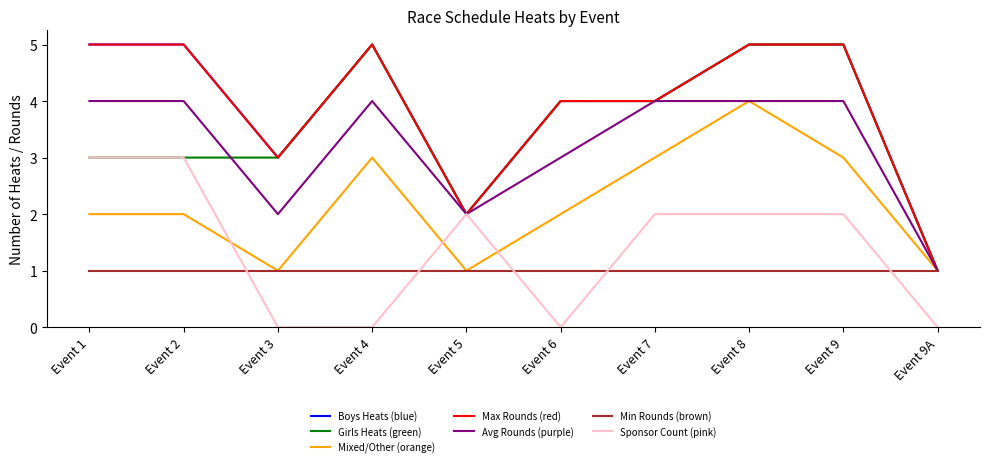

Between Event 2 and Event 5, which series saw the biggest shift?

Boys Heats (blue)